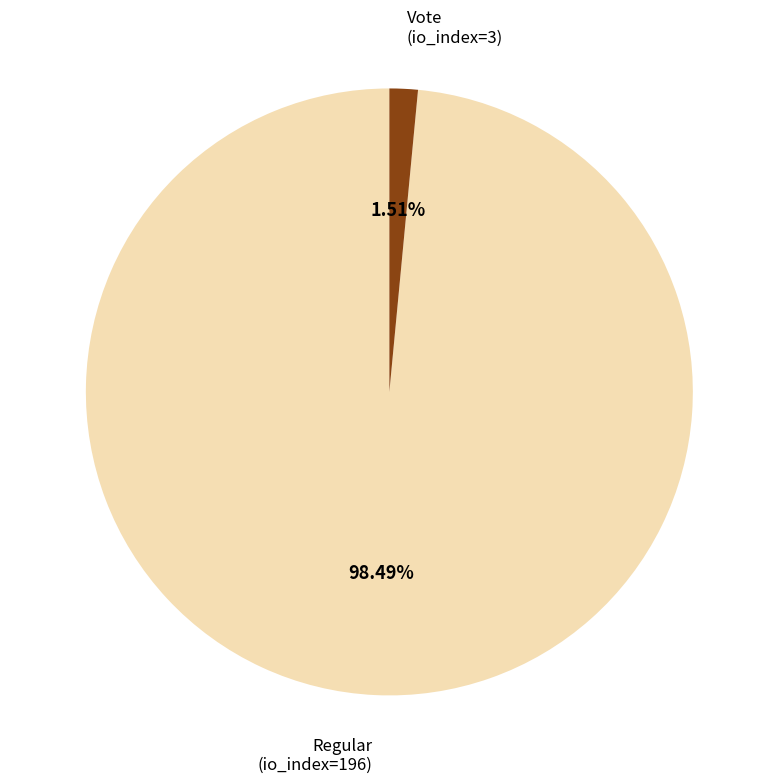

Is there a majority slice in this chart?

Yes